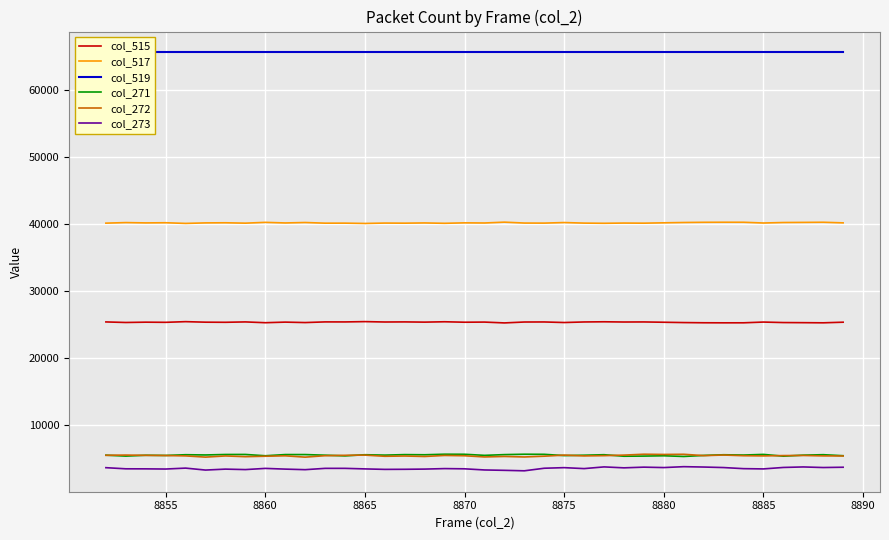

Is this an area chart (filled region under the line)?

No